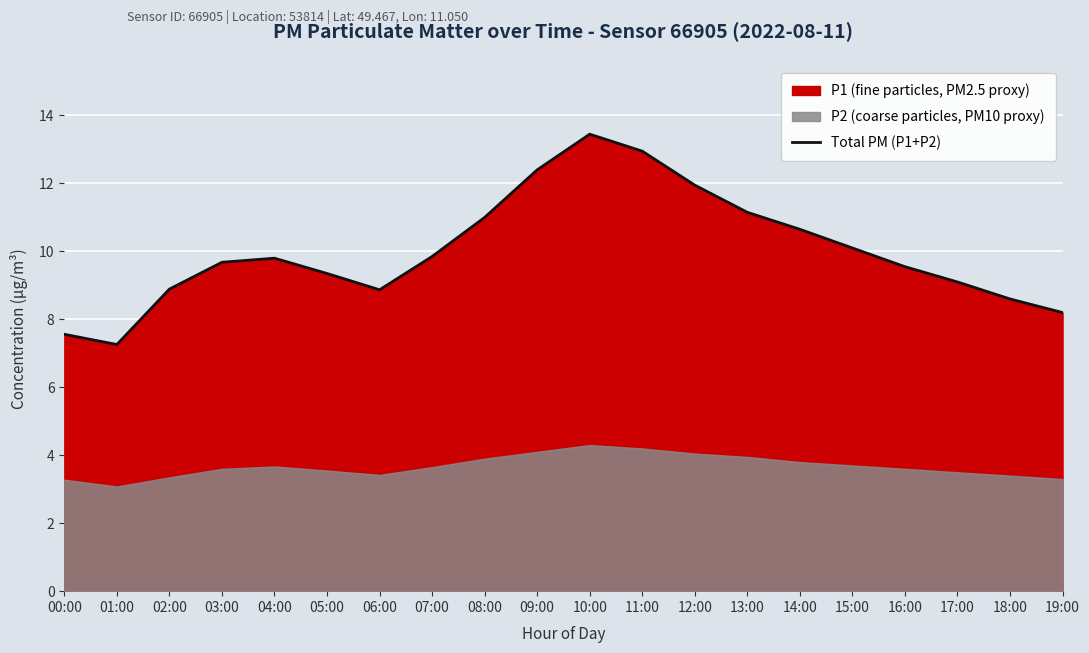

Rank the categories by value from highest to lowest.

10:00, 11:00, 09:00, 12:00, 13:00, 08:00, 14:00, 15:00, 07:00, 04:00, 03:00, 16:00, 05:00, 17:00, 02:00, 06:00, 18:00, 19:00, 00:00, 01:00